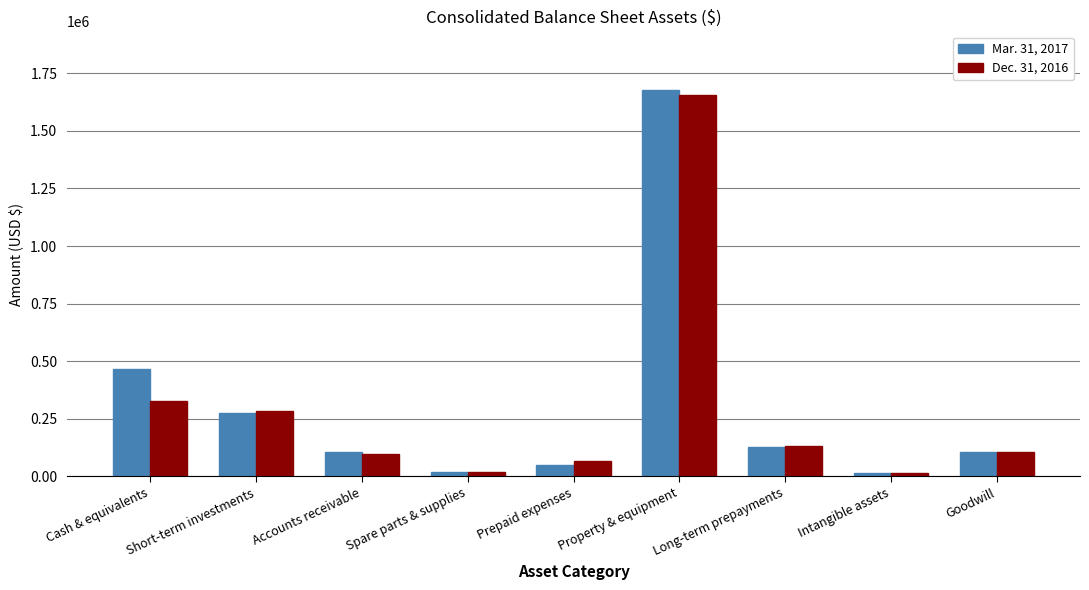

The Mar. 31, 2017 series shows 126231 at Long-term prepayments. True or false?

True